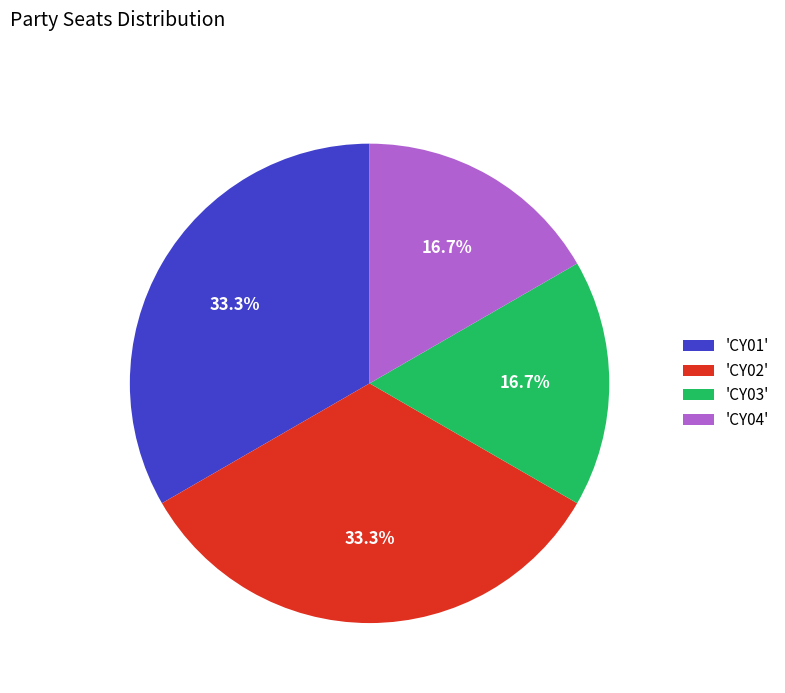

How many slices are in this pie chart?

4